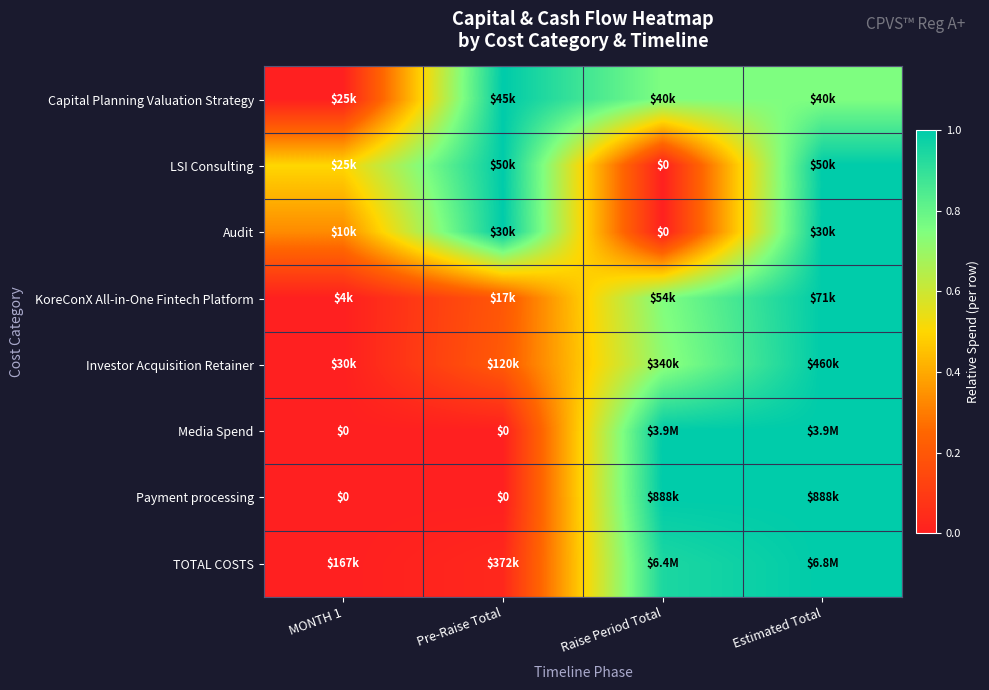

How many values in KoreConX All-in-One Fintech Platform are above zero?

3